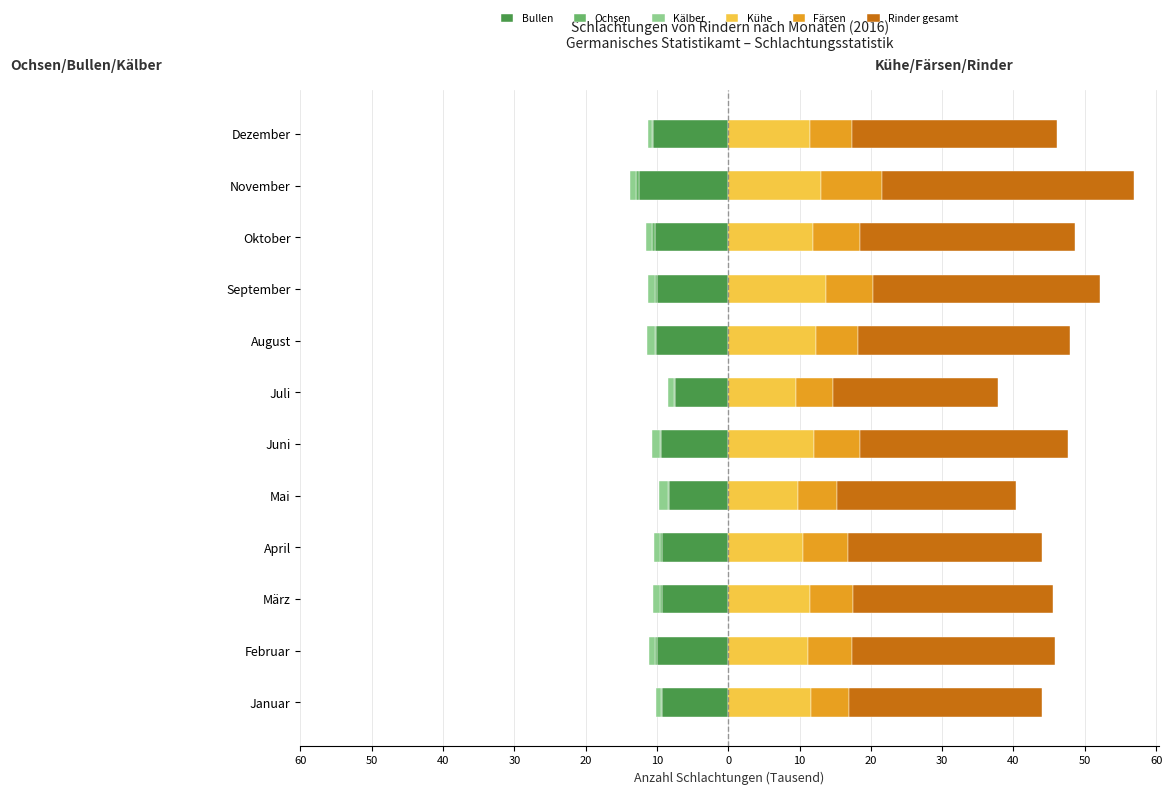

What is the difference between the second highest and second lowest values in the Rinder gesamt series?

6.7